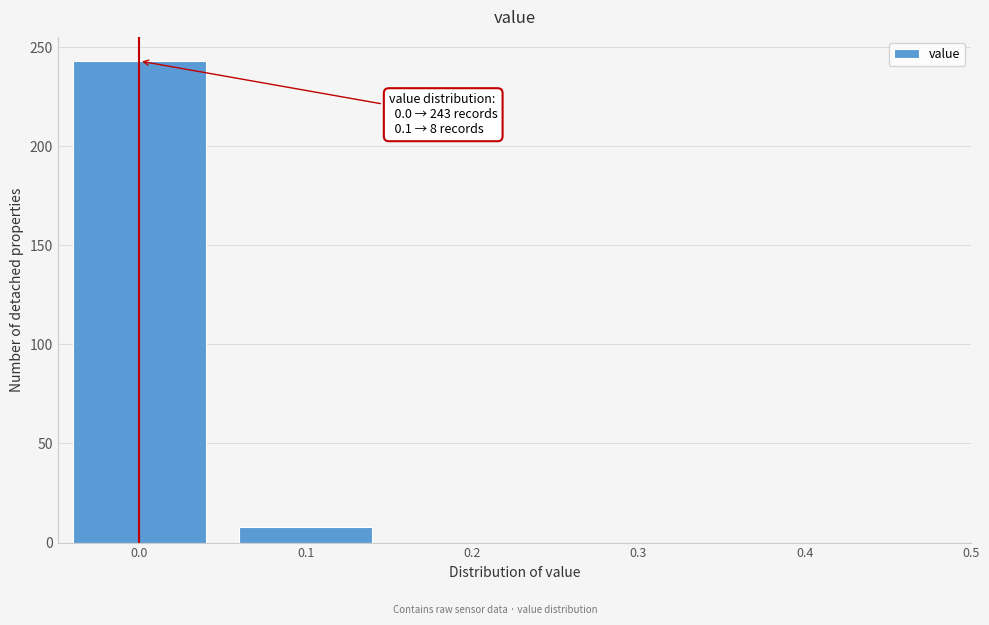

Reading left to right, transcribe all the data shown in this chart.

243	8